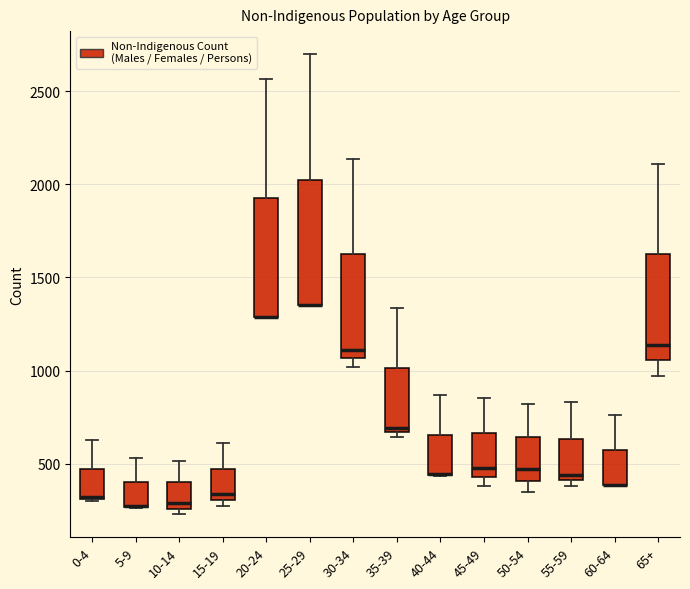

Where does the median line of the box for 65+ sit on the y-axis? The values are not printed on the chart, so give them approximately, as read against the axis.

1150